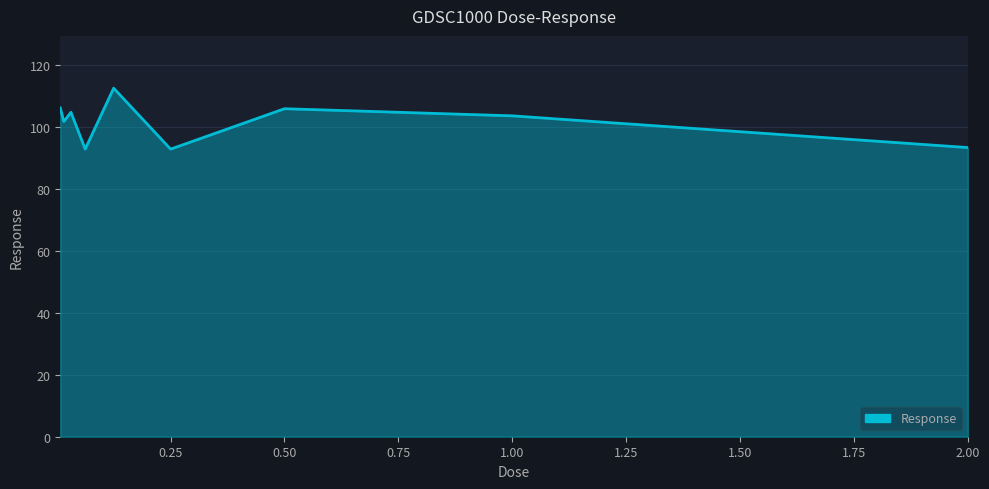

What is the greatest value displayed?

112.5